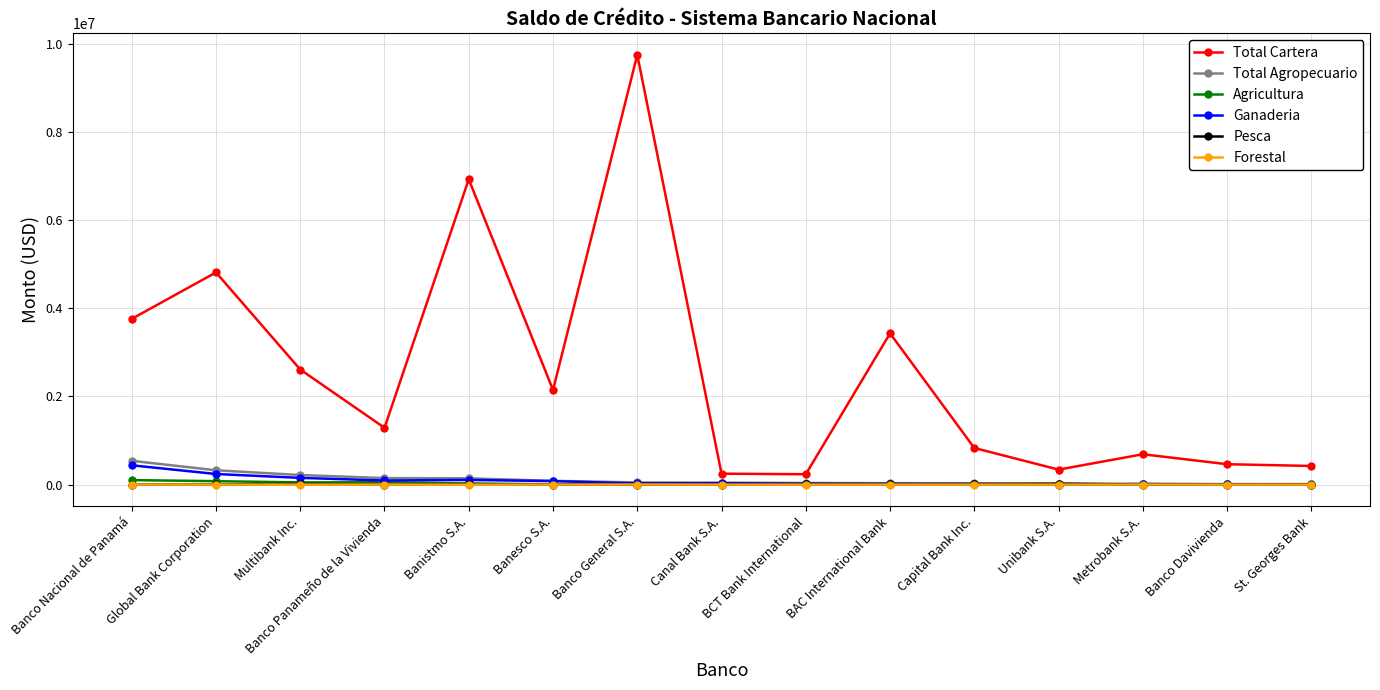

Which series has the largest range (max minus min)?

Total Cartera